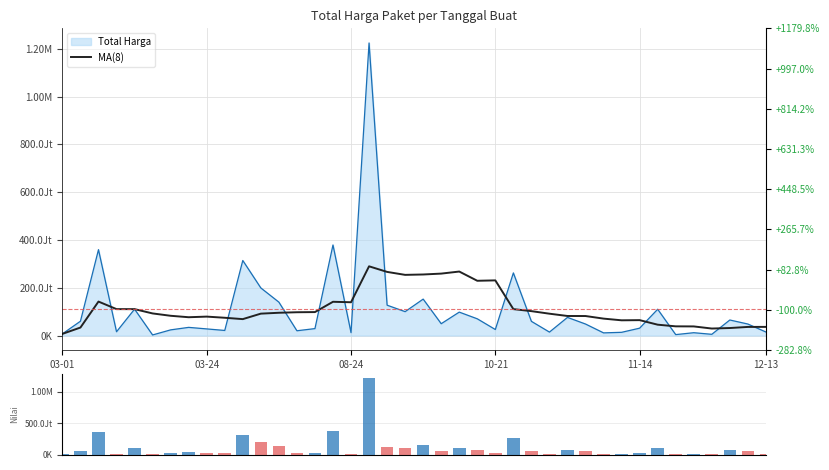

Is the value of MA(8) at 03-01 greater than the value of Total Harga at 11?

No